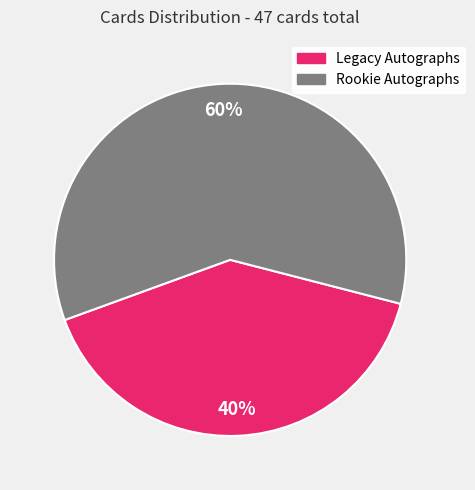

Which category has the smallest portion of the pie?

Legacy Autographs